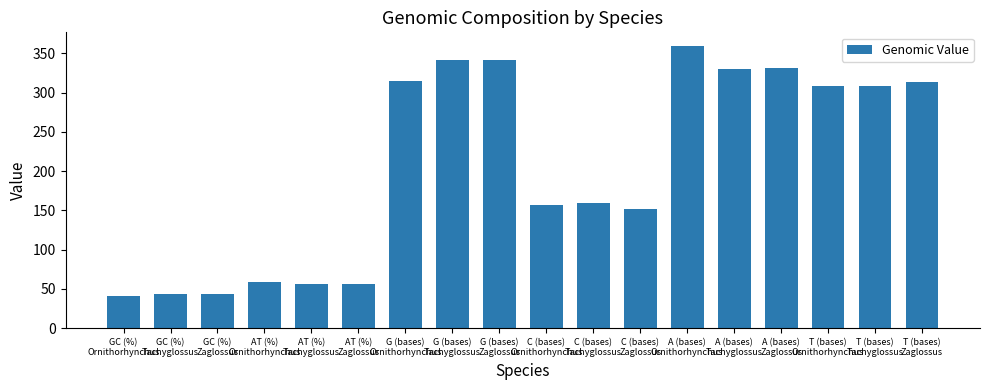

How many bars are there in total?

18